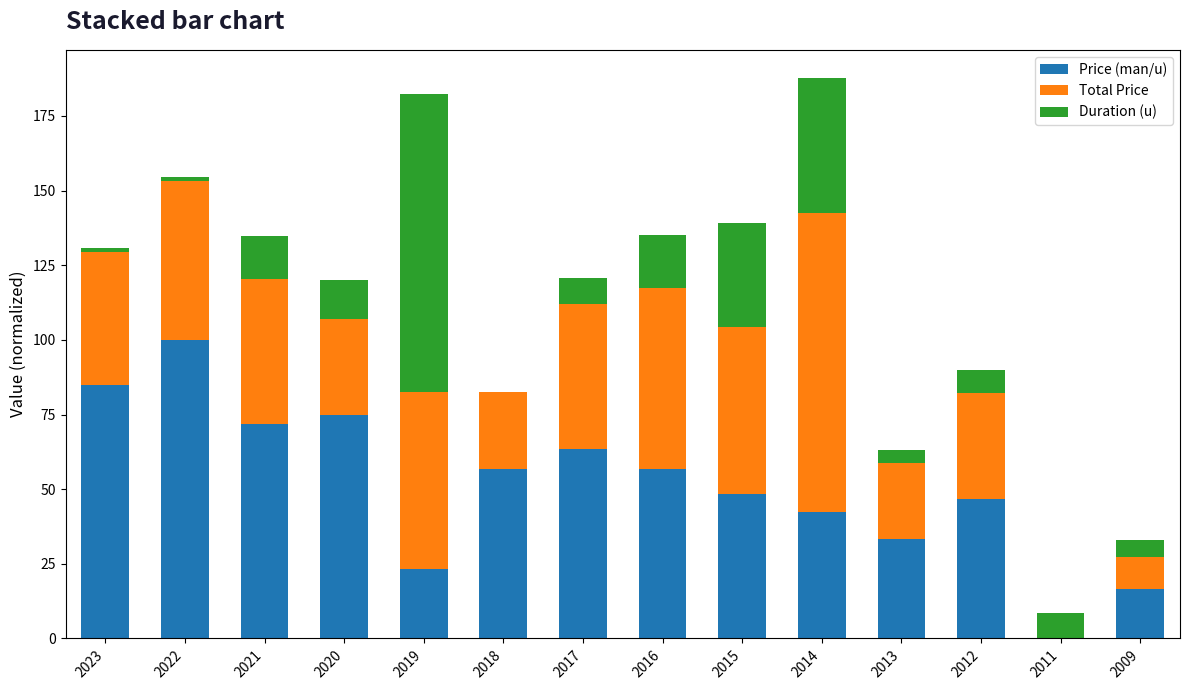

Is it true that Price (man/u) equals 46.7 at 2012?

True